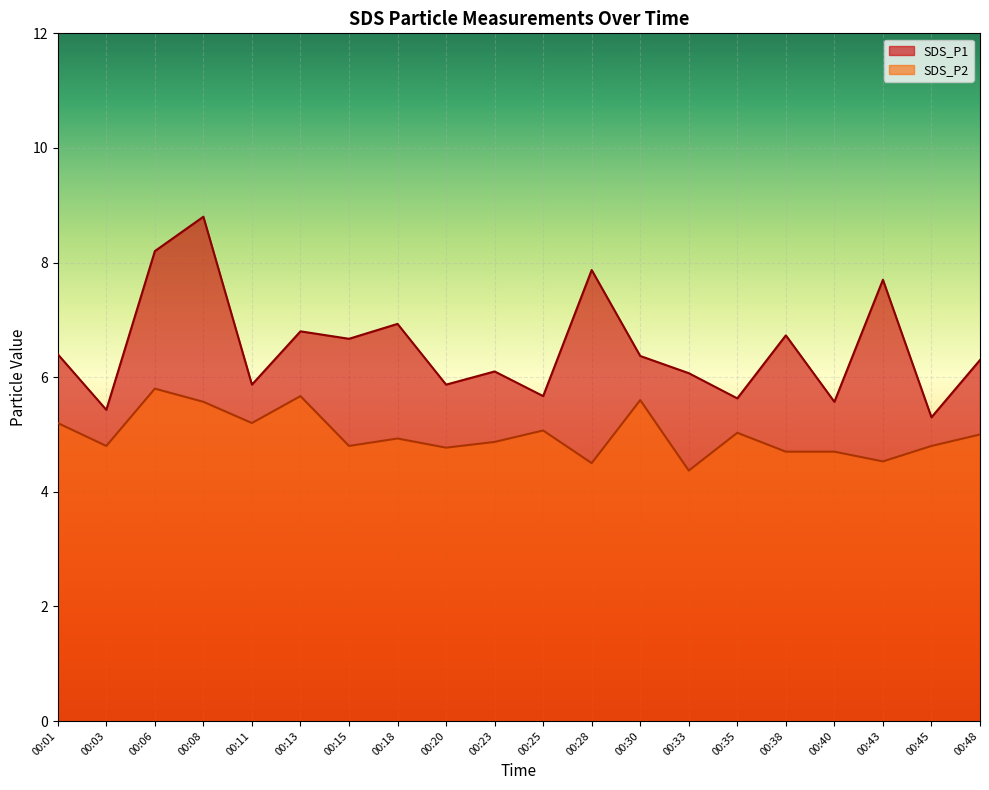

Which series has the largest total across all categories?

SDS_P1